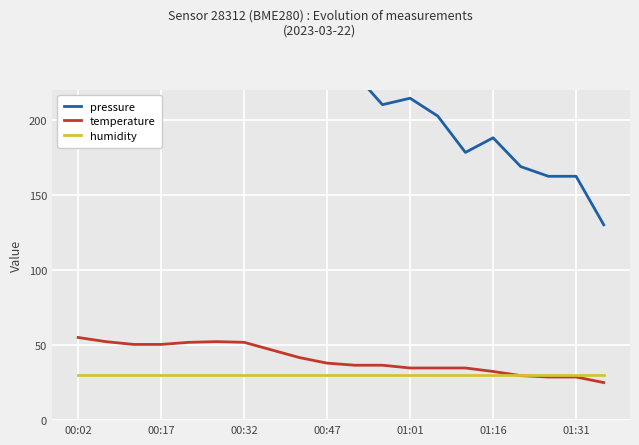

What is the difference between the second highest and minimum values in the pressure series?

149.4